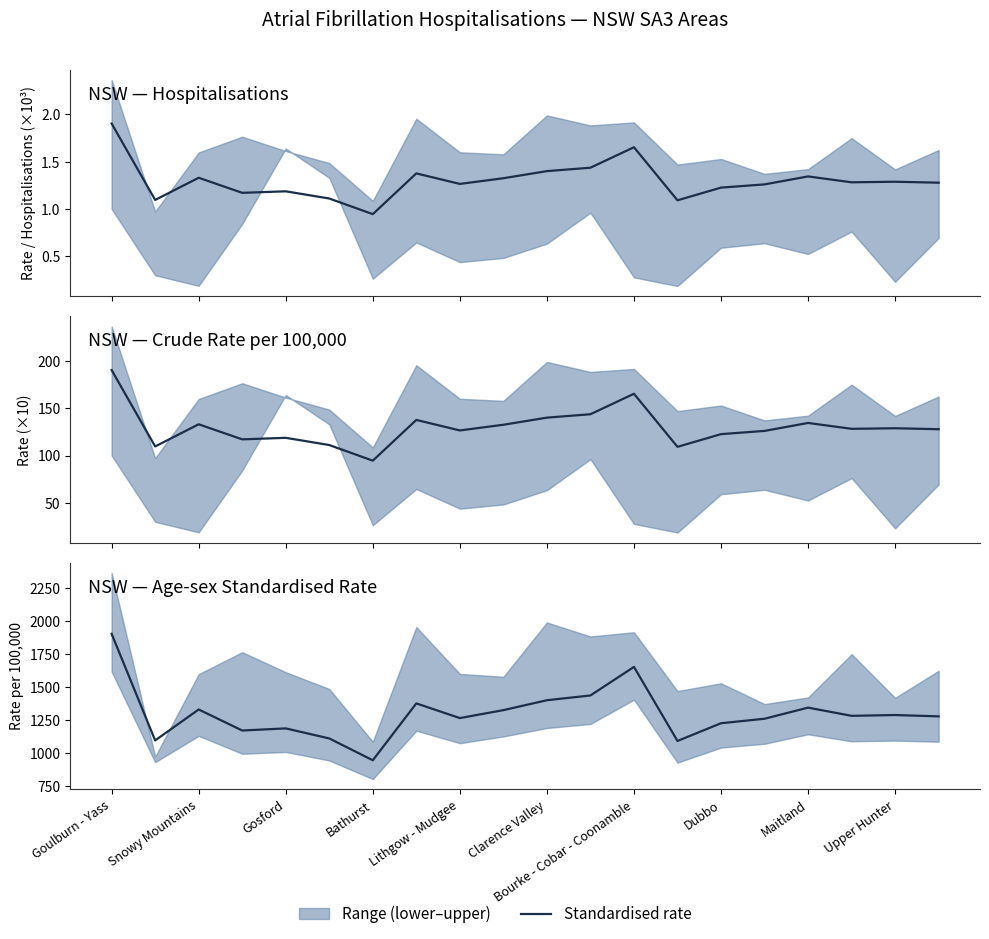

At which label is the value closest to 1424?

11